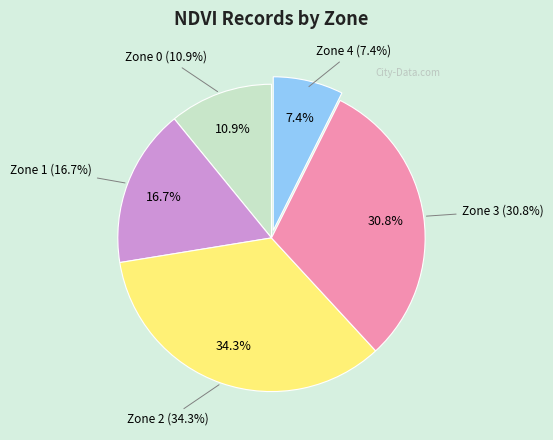

What is the smallest slice in the pie chart?

Zone 4